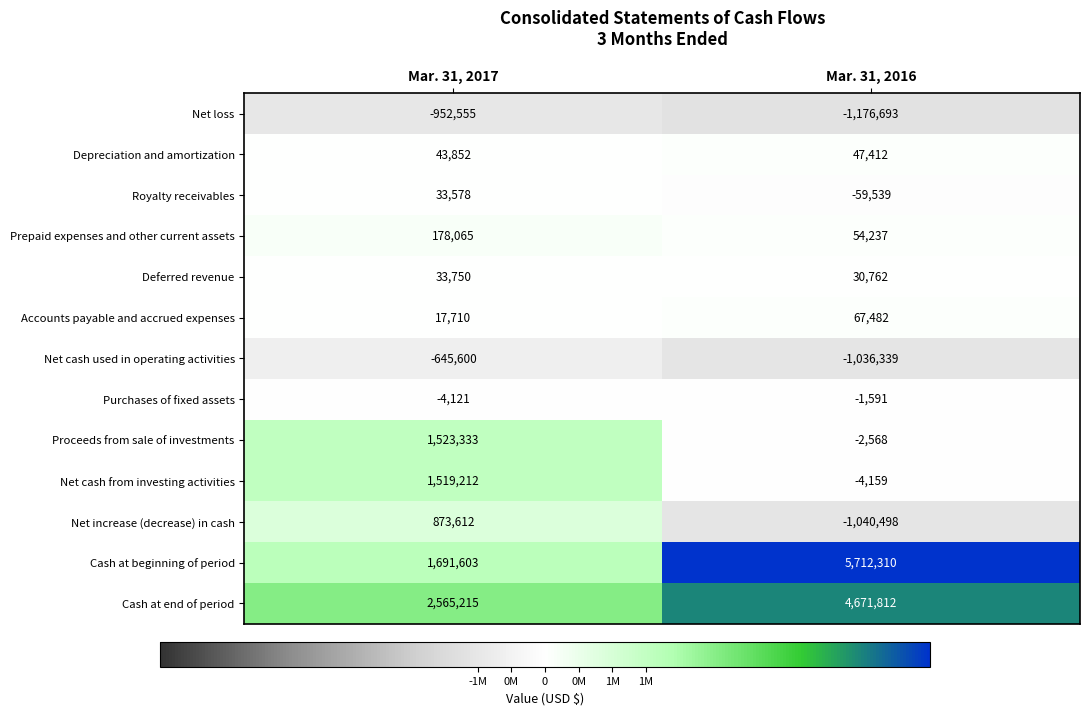

At Mar. 31, 2017, list the series in order from smallest to largest.

Net loss, Net cash used in operating activities, Purchases of fixed assets, Accounts payable and accrued expenses, Royalty receivables, Deferred revenue, Depreciation and amortization, Prepaid expenses and other current assets, Net increase (decrease) in cash, Net cash from investing activities, Proceeds from sale of investments, Cash at beginning of period, Cash at end of period